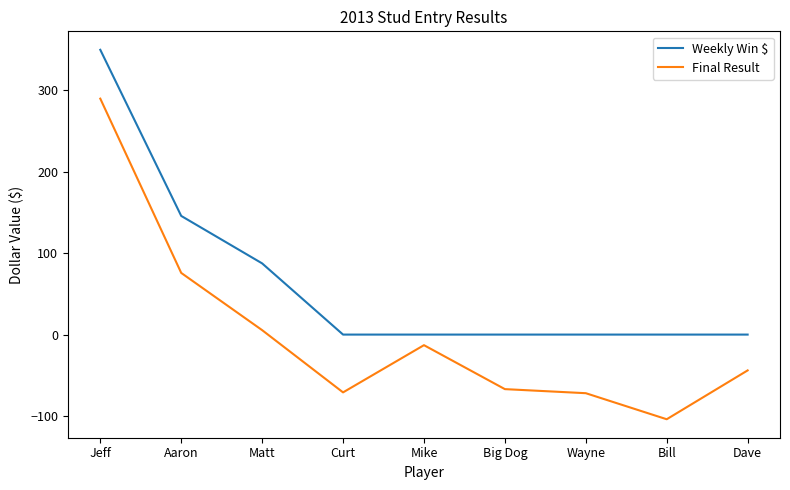

The Weekly Win $ series shows 0.0 at Curt. True or false?

True